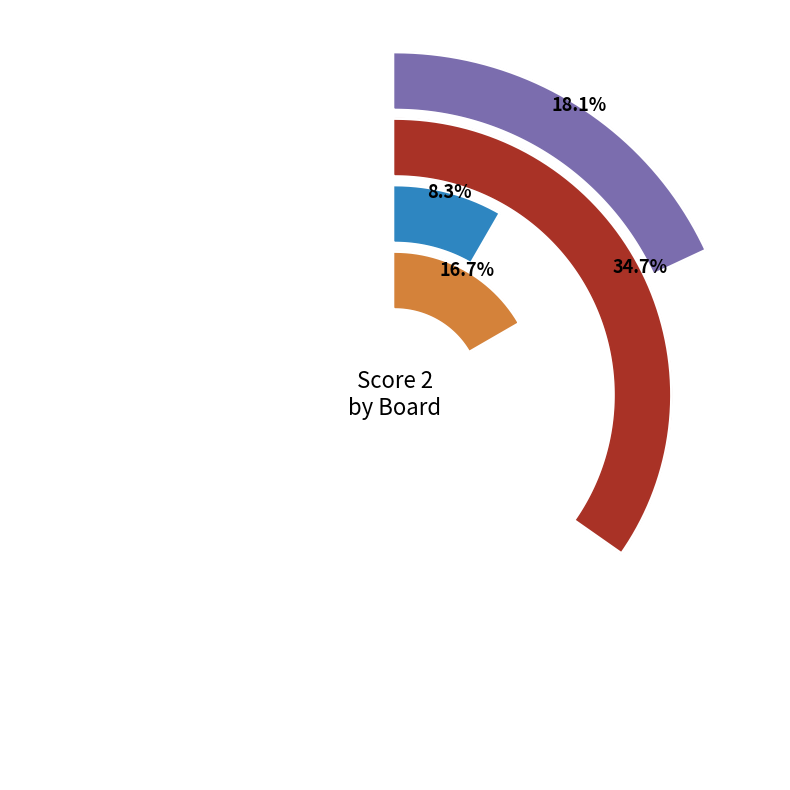

True or false: 3 accounts for 8% of the total.

True